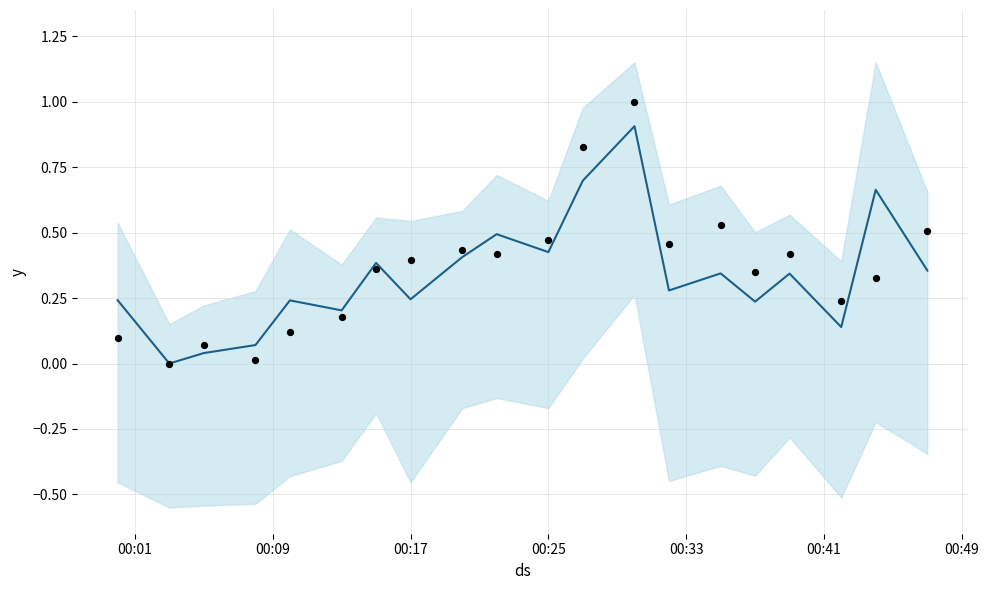

What are all the series names shown in the legend?

y, Actual